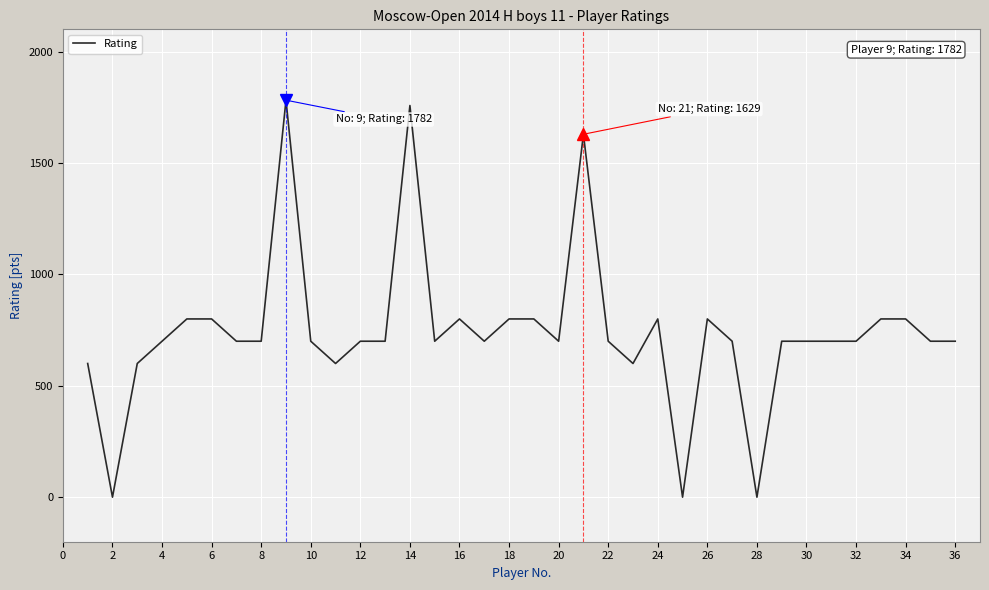

What is the maximum value shown in the chart?

1782